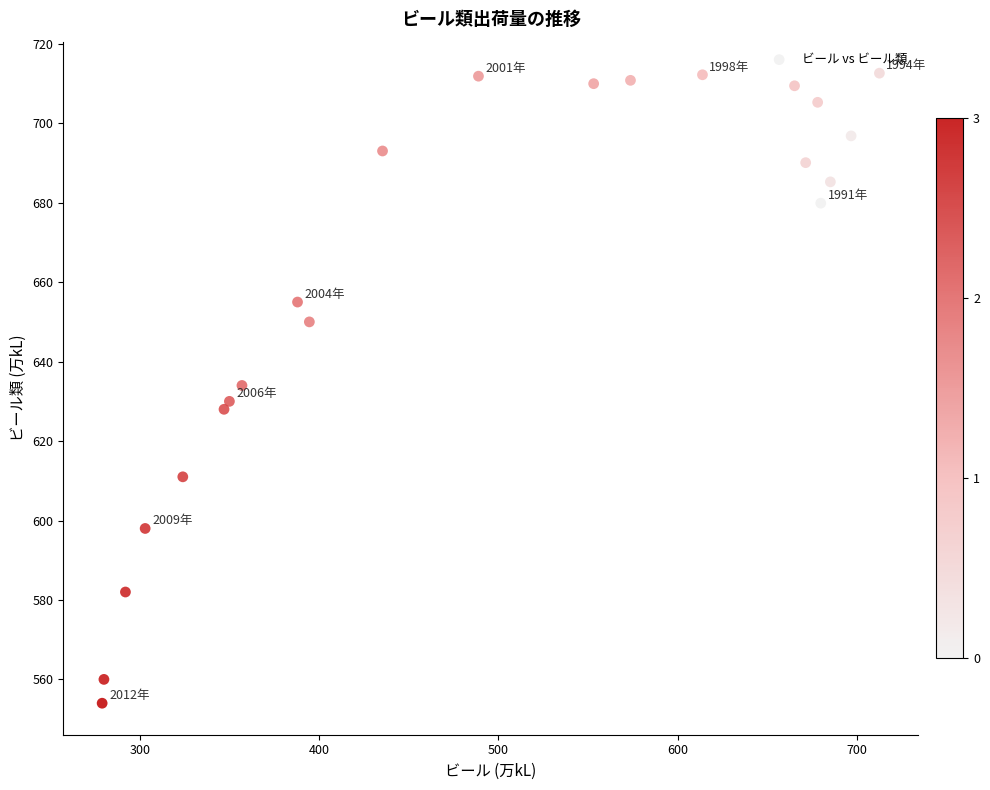

What is the range of Y values (max minus min)?

158.6